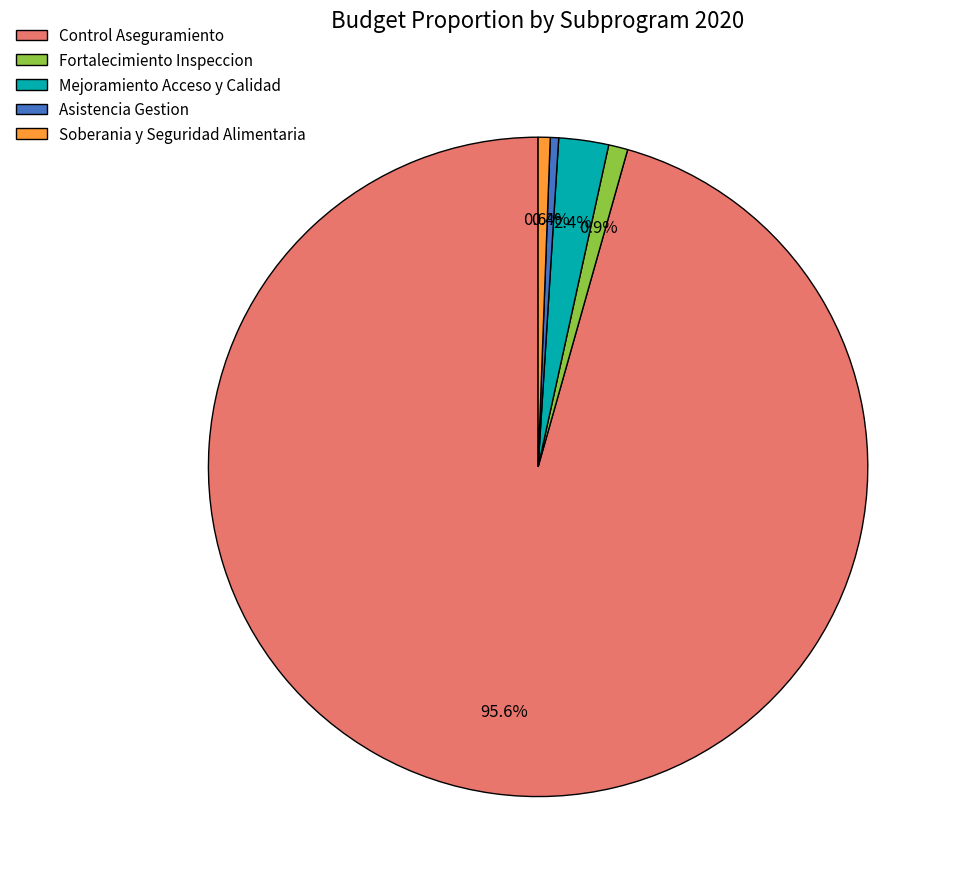

Which has a higher value, Soberania y Seguridad Alimentaria or Control Aseguramiento?

Control Aseguramiento